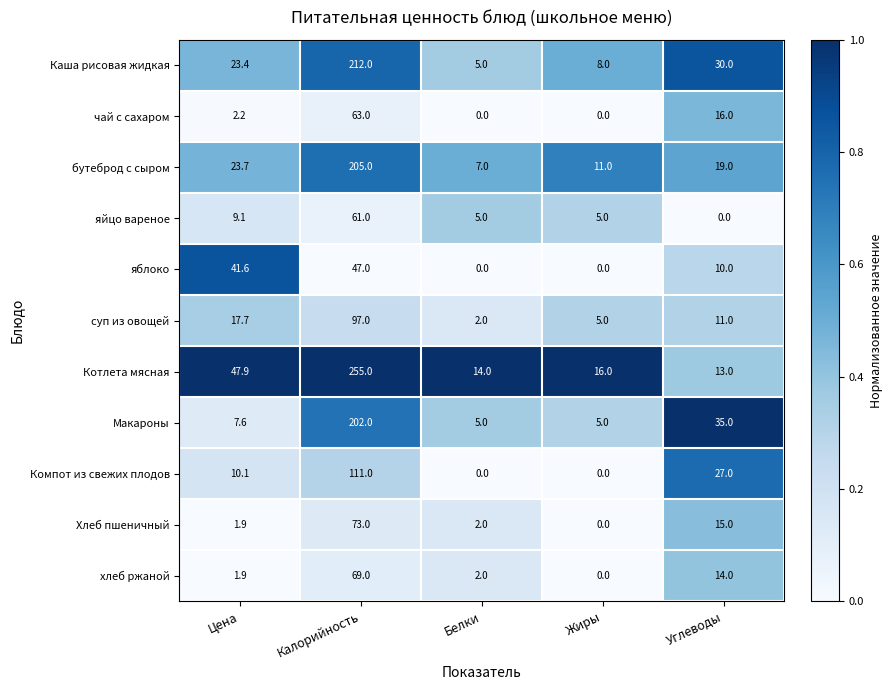

Is the value of яблоко at Углеводы greater than the value of Макароны at Калорийность?

No